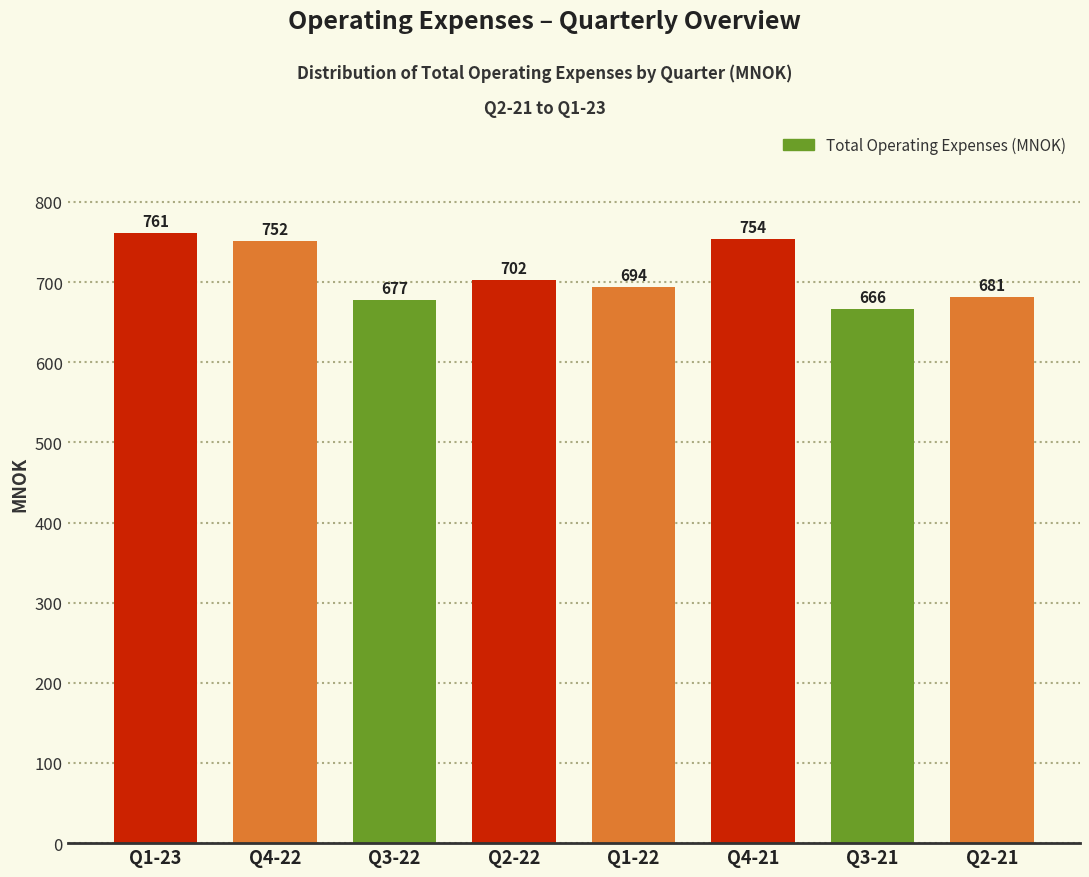

What is the label of the 5th bar from the left?

Q1-22